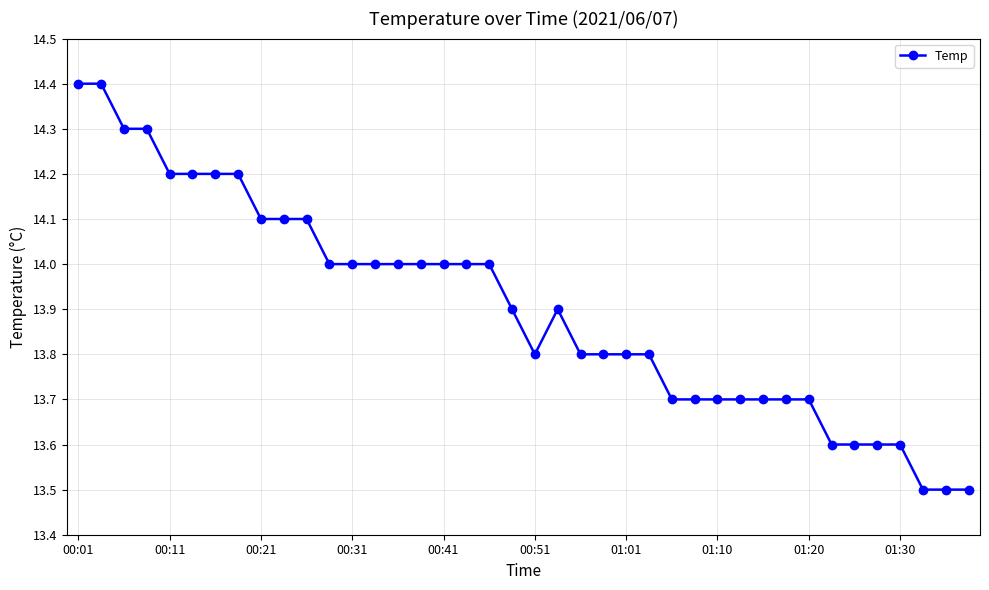

True or false: there are more than 0 points higher than both neighbors.

True